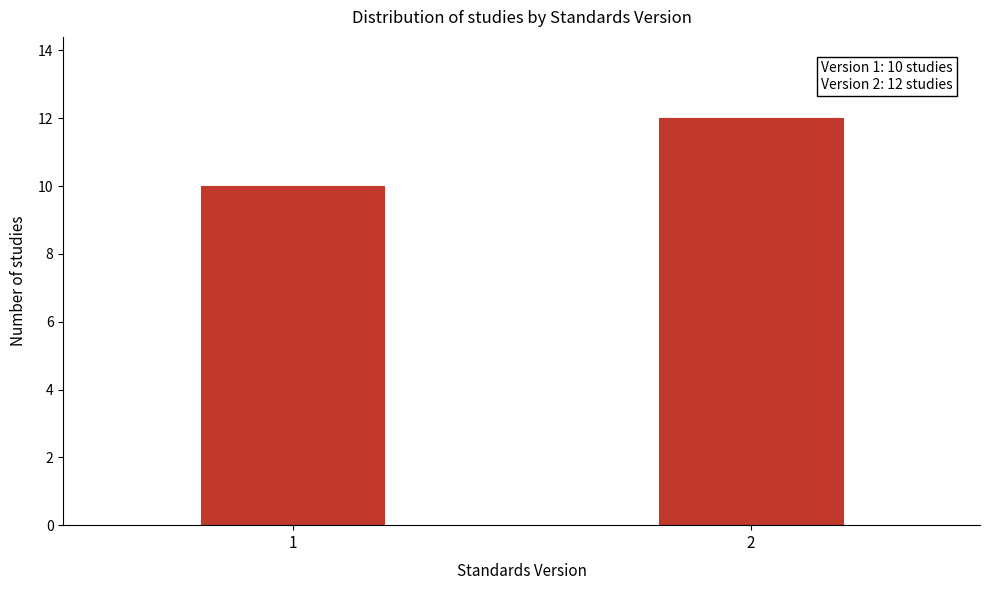

Reading left to right, list all the values displayed in this chart.

10	12